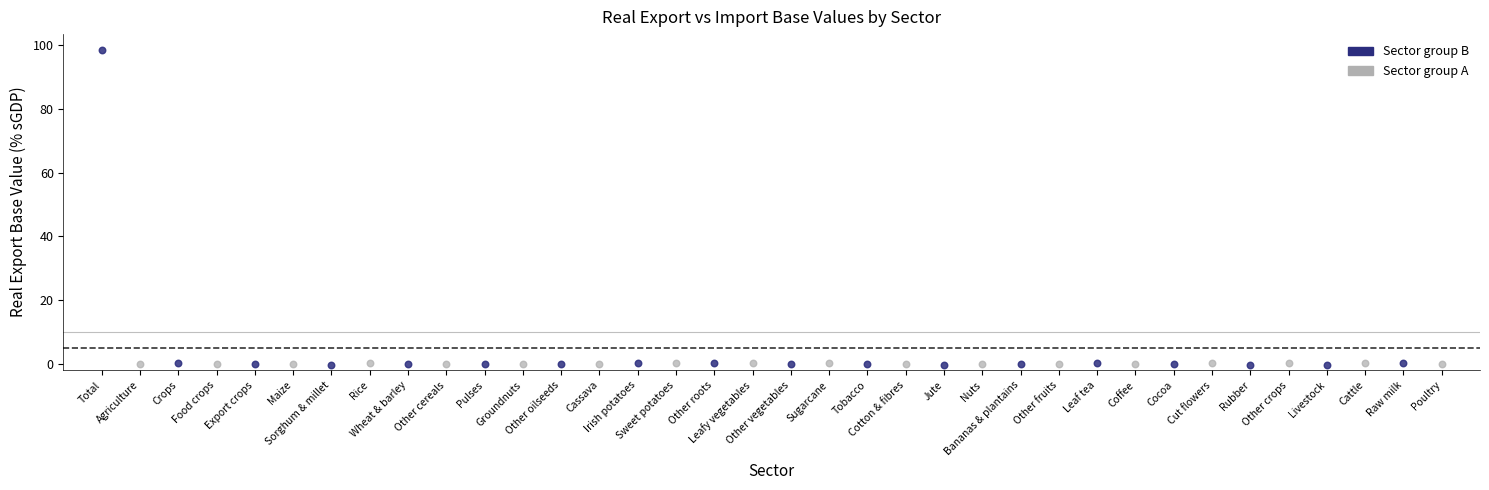

Which series has the widest spread of Y values?

Sector group B